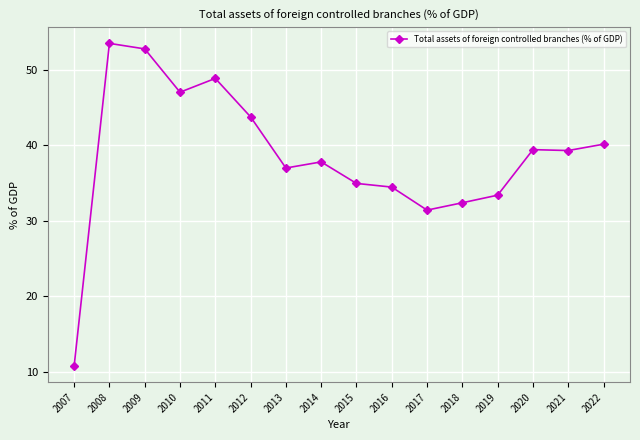

Between 2019 and 2012, which is larger?

2012